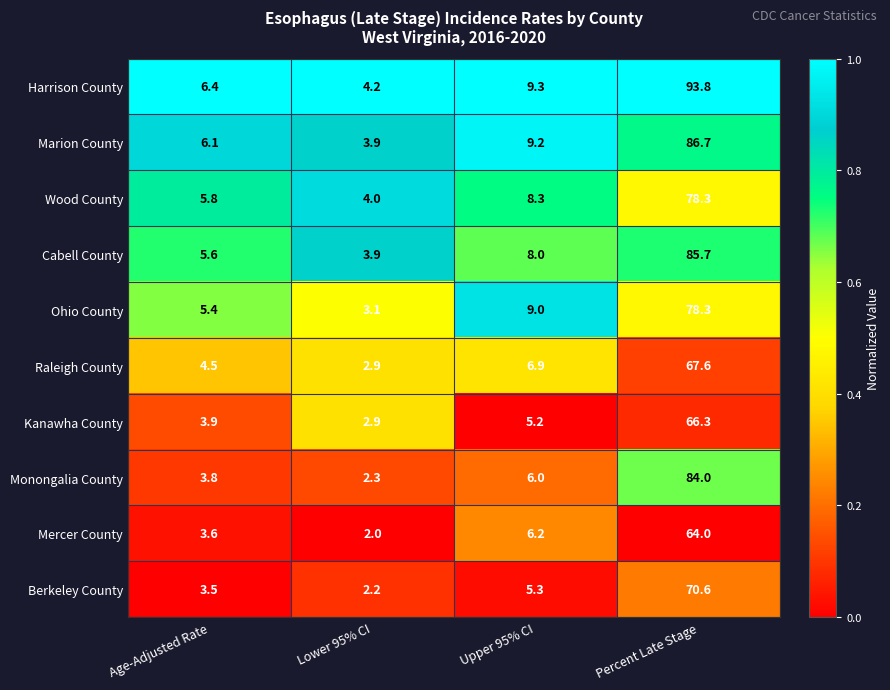

What is the difference between the Mercer County values at Percent Late Stage and Upper 95% CI?

57.8